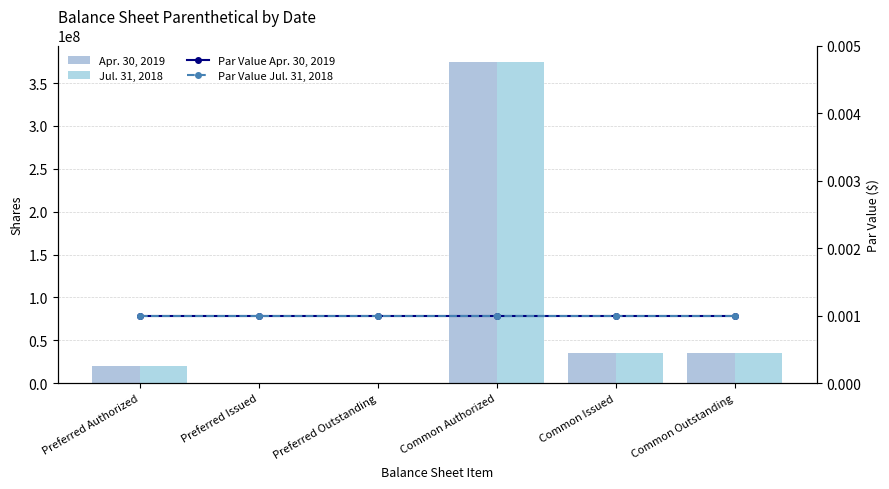

The value of Par Value Apr. 30, 2019 at Common Authorized is 0.0. True or false?

False